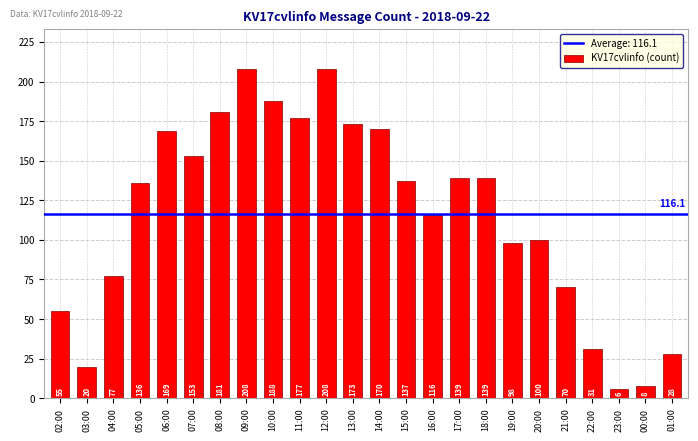

Reading right to left, transcribe all the data shown in this chart.

28	8	6	31	70	100	98	139	139	116	137	170	173	208	177	188	208	181	153	169	136	77	20	55